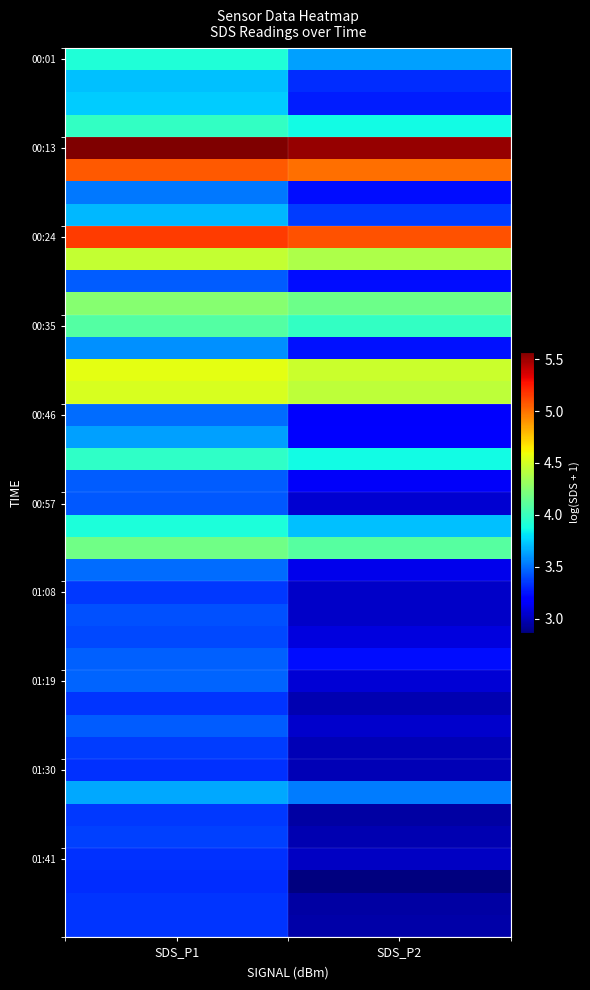

What is the total value across all series at SDS_P1?

151.0